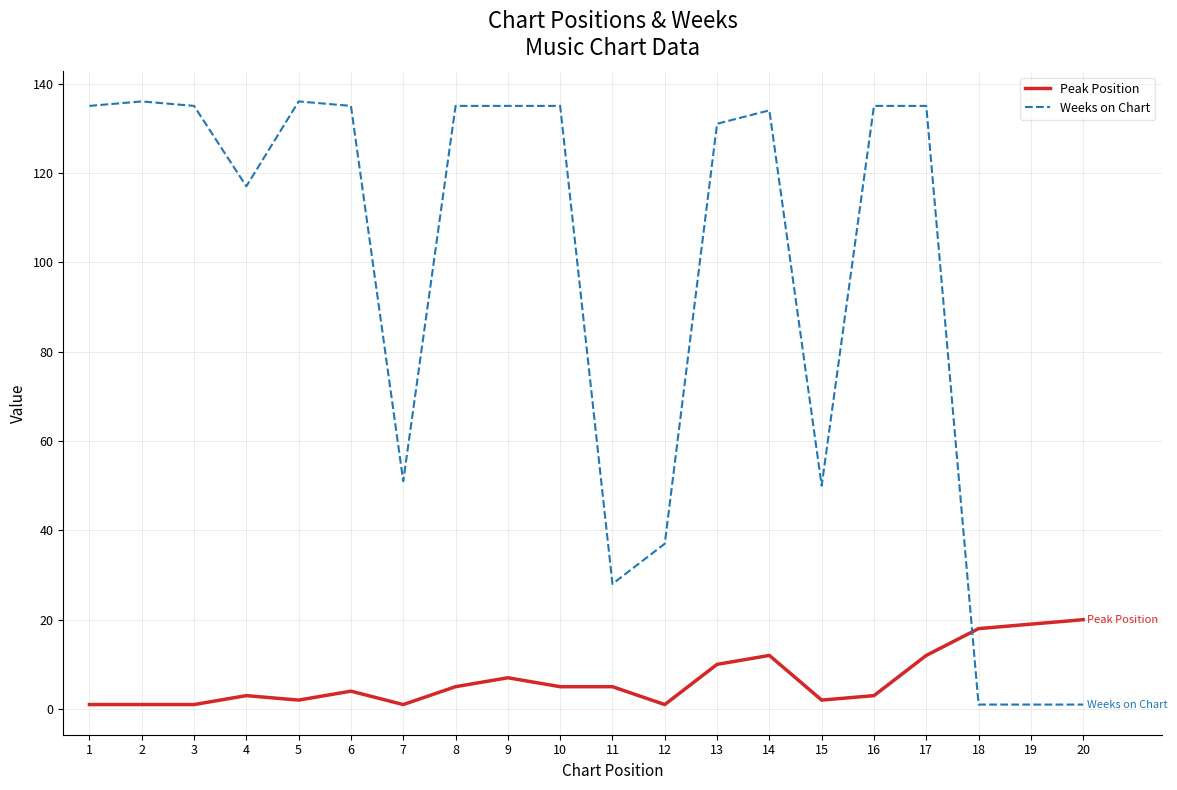

What is the maximum value for Weeks on Chart?

136